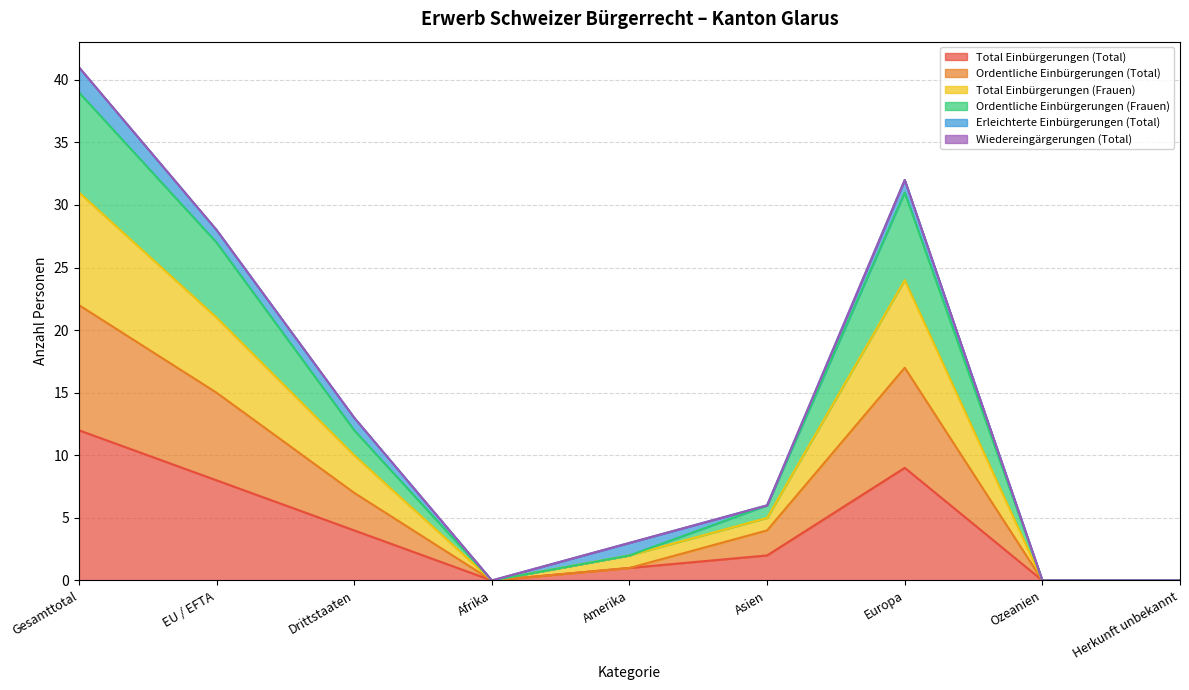

What is the maximum value for Total Einbürgerungen (Total)?

12